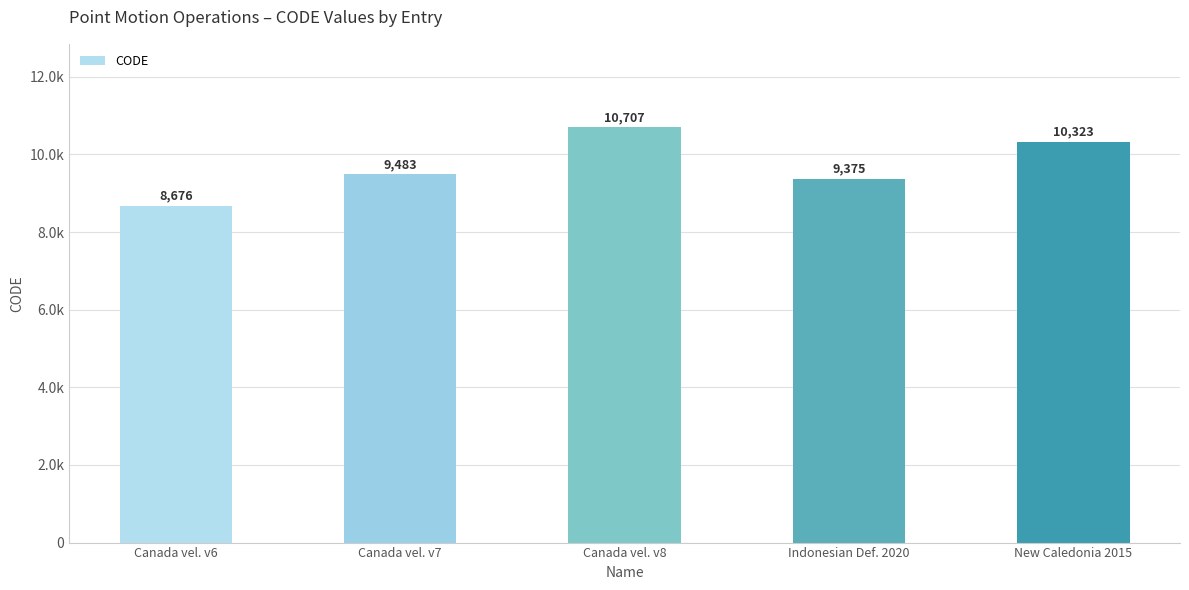

List the labels in order of value, largest first.

Canada vel. v8, New Caledonia 2015, Canada vel. v7, Indonesian Def. 2020, Canada vel. v6